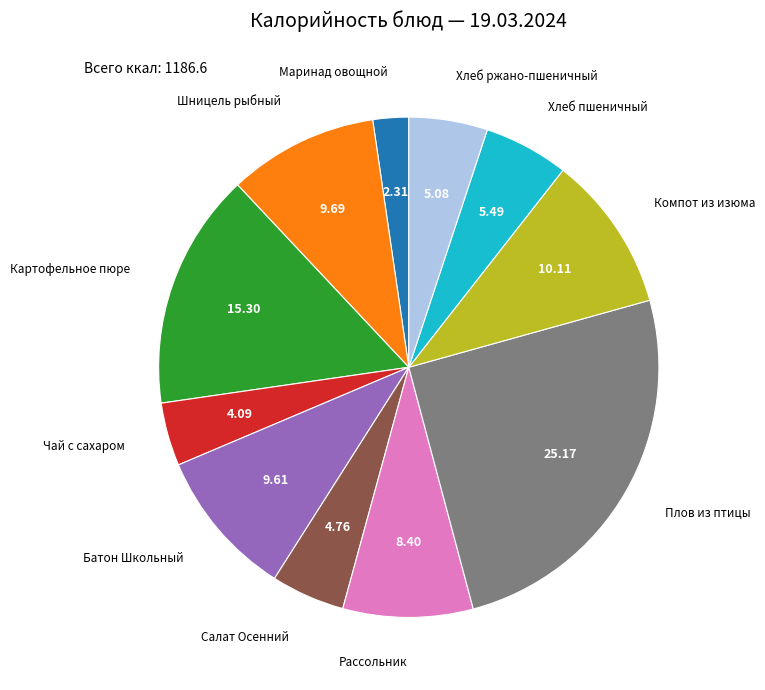

Does any single category account for the majority?

No